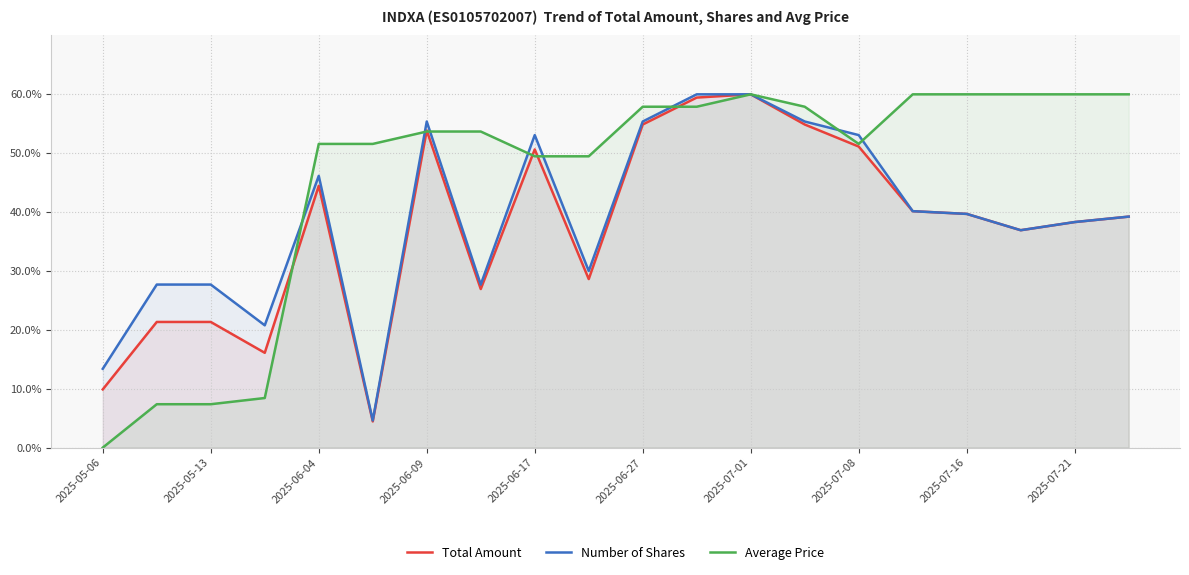

Which series has the widest spread of values?

Average Price